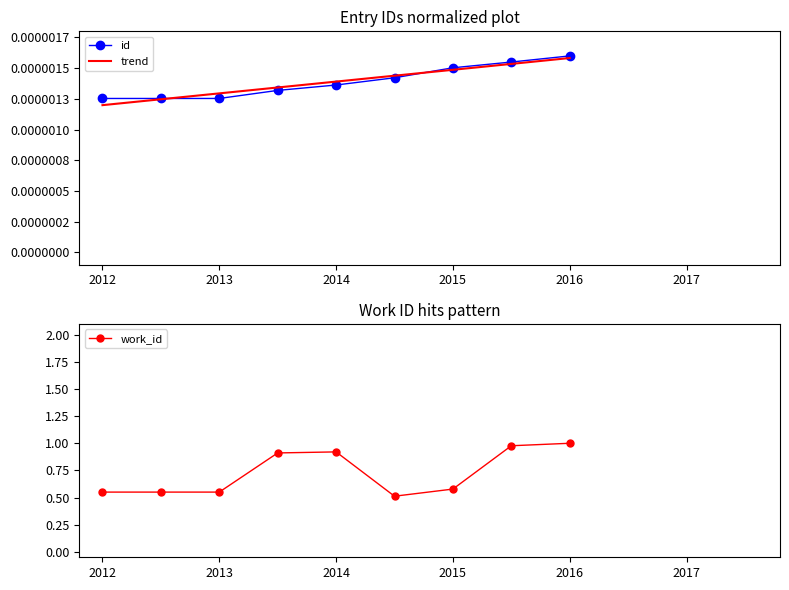

Reading left to right, extract all data points from this chart.

id: 0.0	0.0	0.0	0.0	0.0	0.0	0.0	0.0	0.0
work_id: 0.6	0.6	0.6	0.9	0.9	0.5	0.6	1.0	1.0